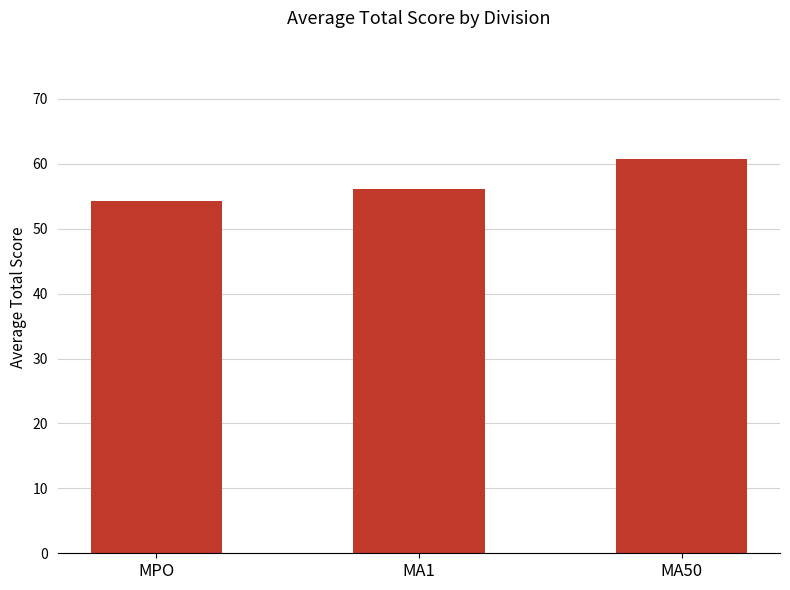

Read the value at MA50.

60.8